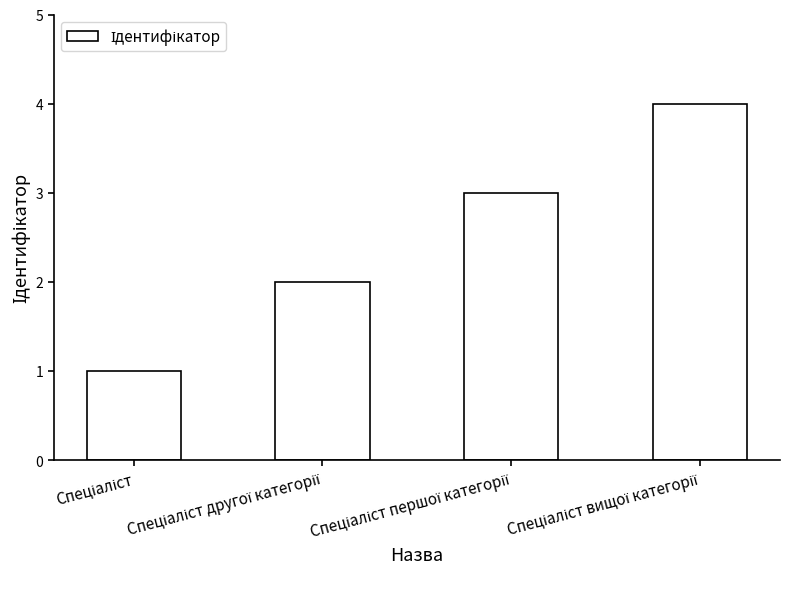

How many values are between 2 and 4?

3